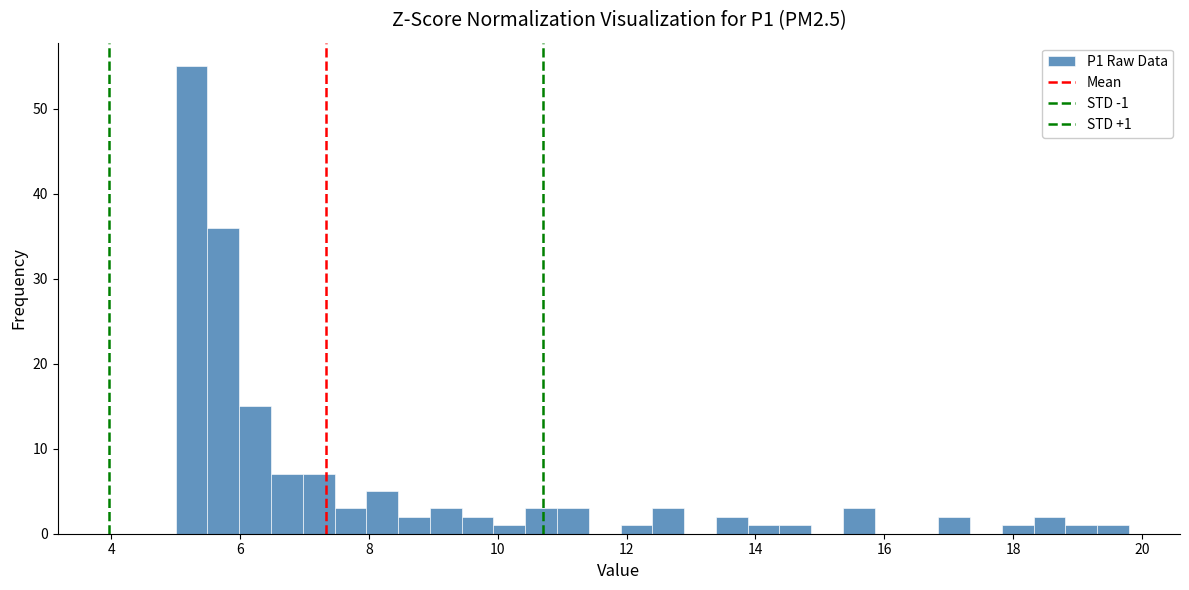

Read against the x-axis, roughly where is the centre of the tallest bar?

5.2